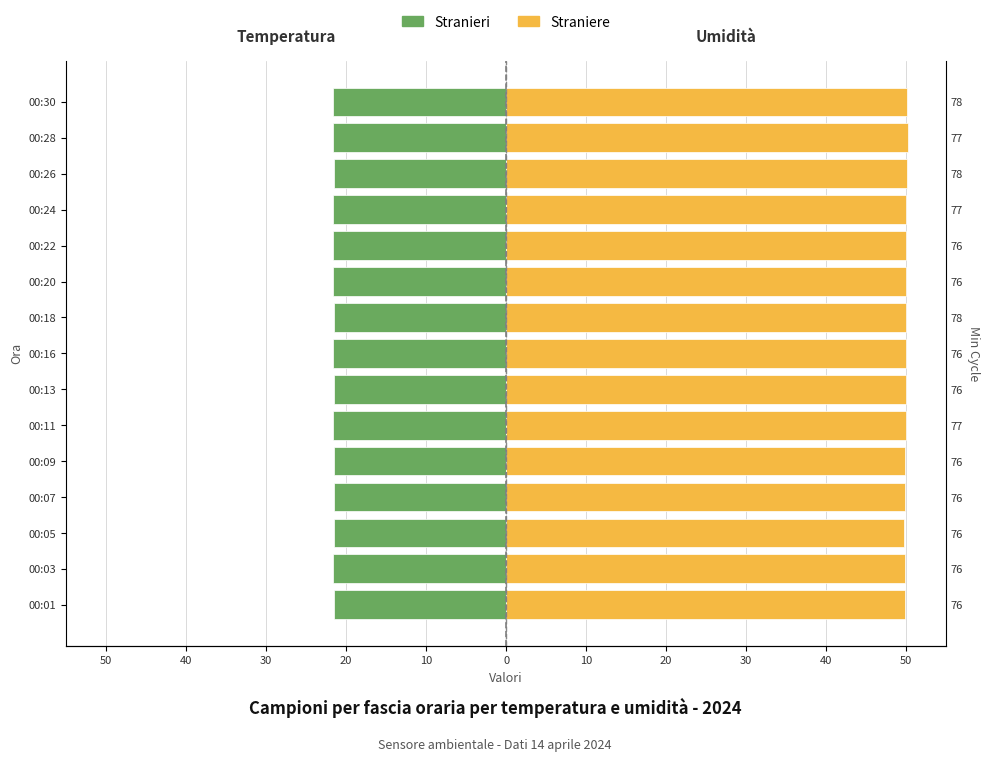

How many bars are there in total?

30